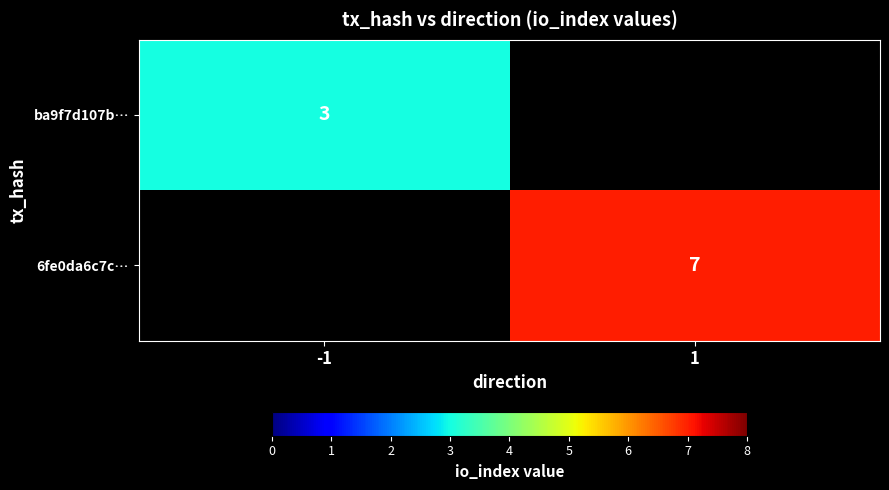

How many distinct data groups are displayed?

2